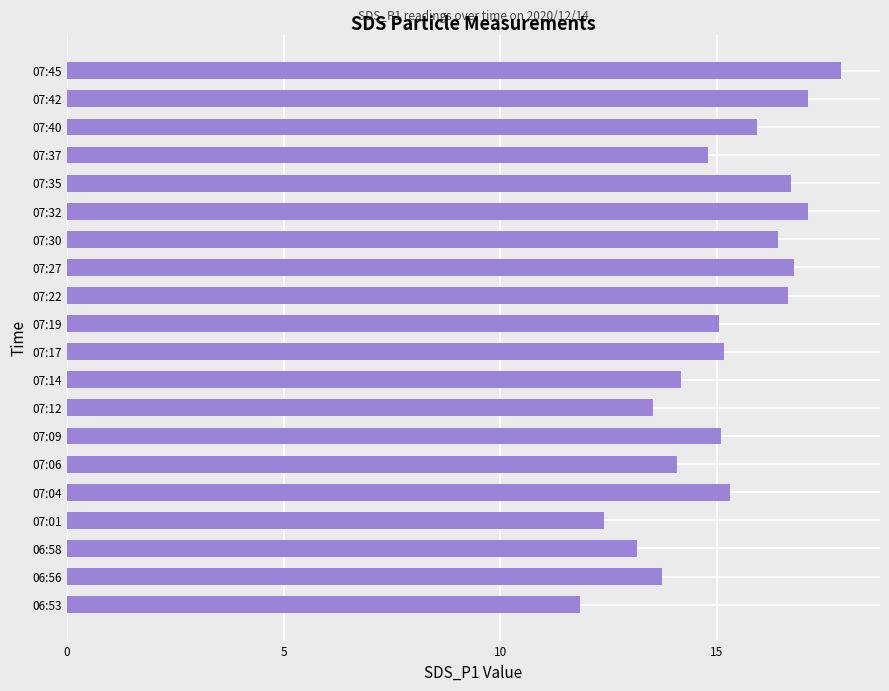

What is the approximate value at 06:58?

13.2